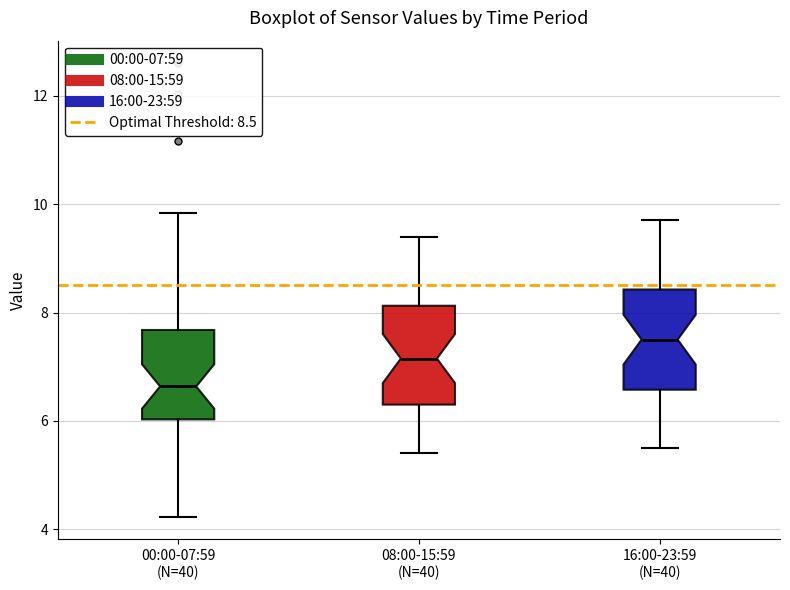

Where does the median line of the box for 16:00-23:59 (N=40) sit on the y-axis? The values are not printed on the chart, so give them approximately, as read against the axis.

7.6